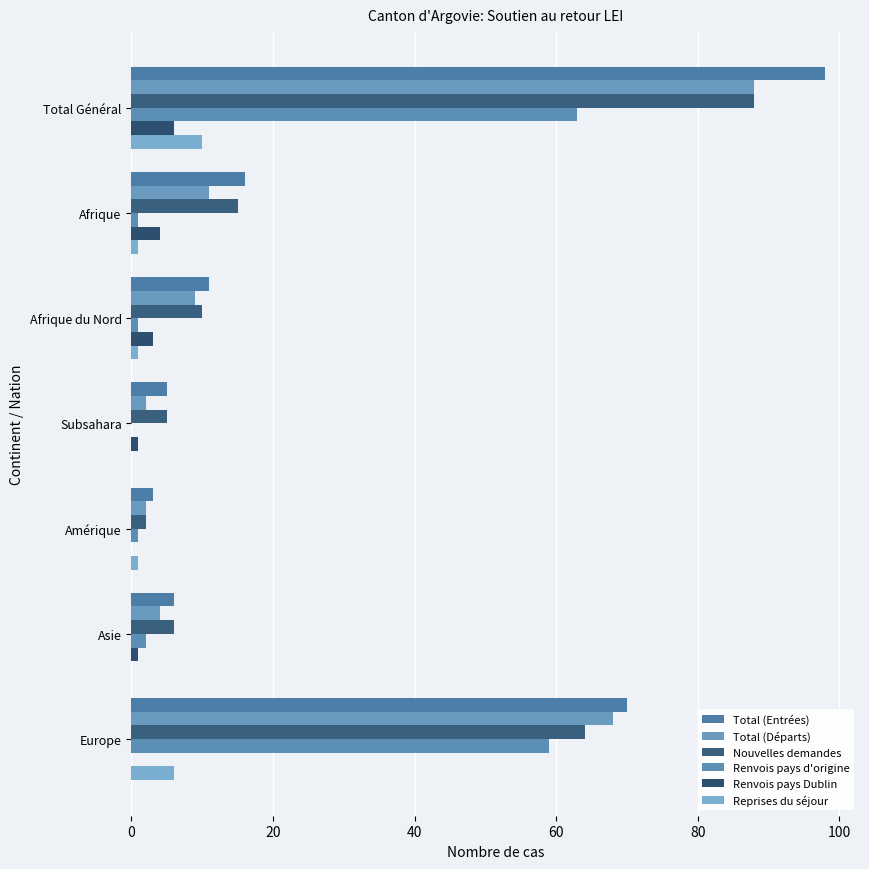

What is the value of the Renvois pays d'origine bar at the 5th from the left?

1